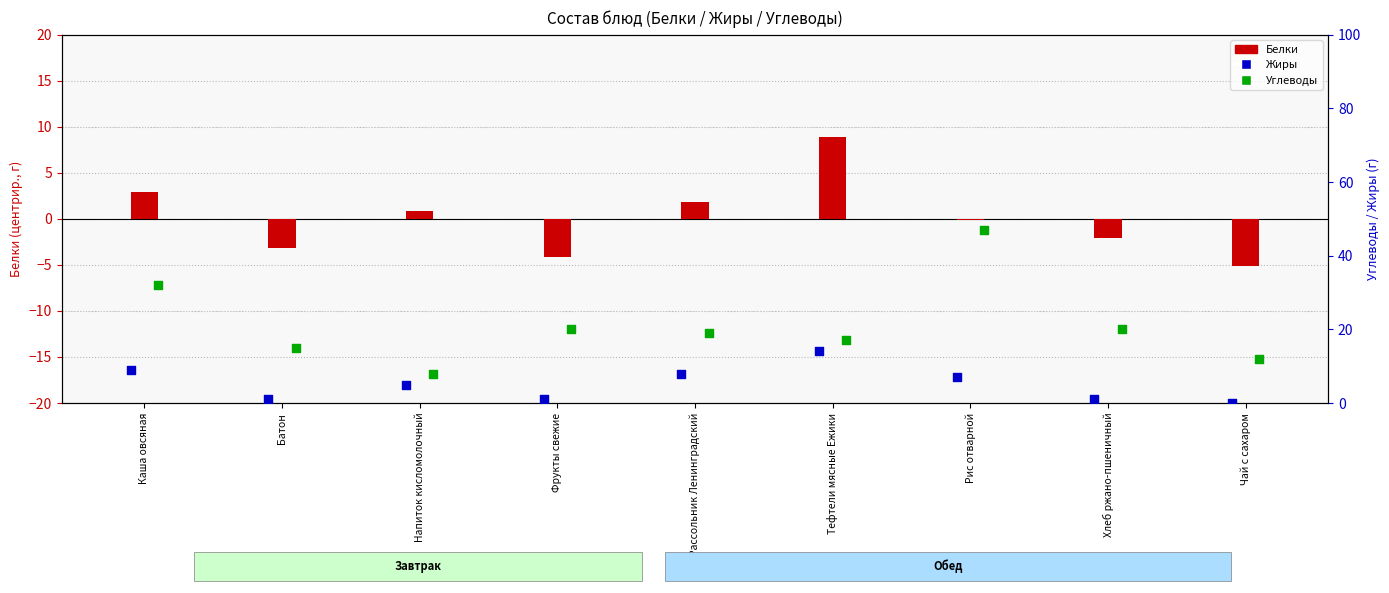

What are all the series names shown in the legend?

Белки, Жиры, Углеводы